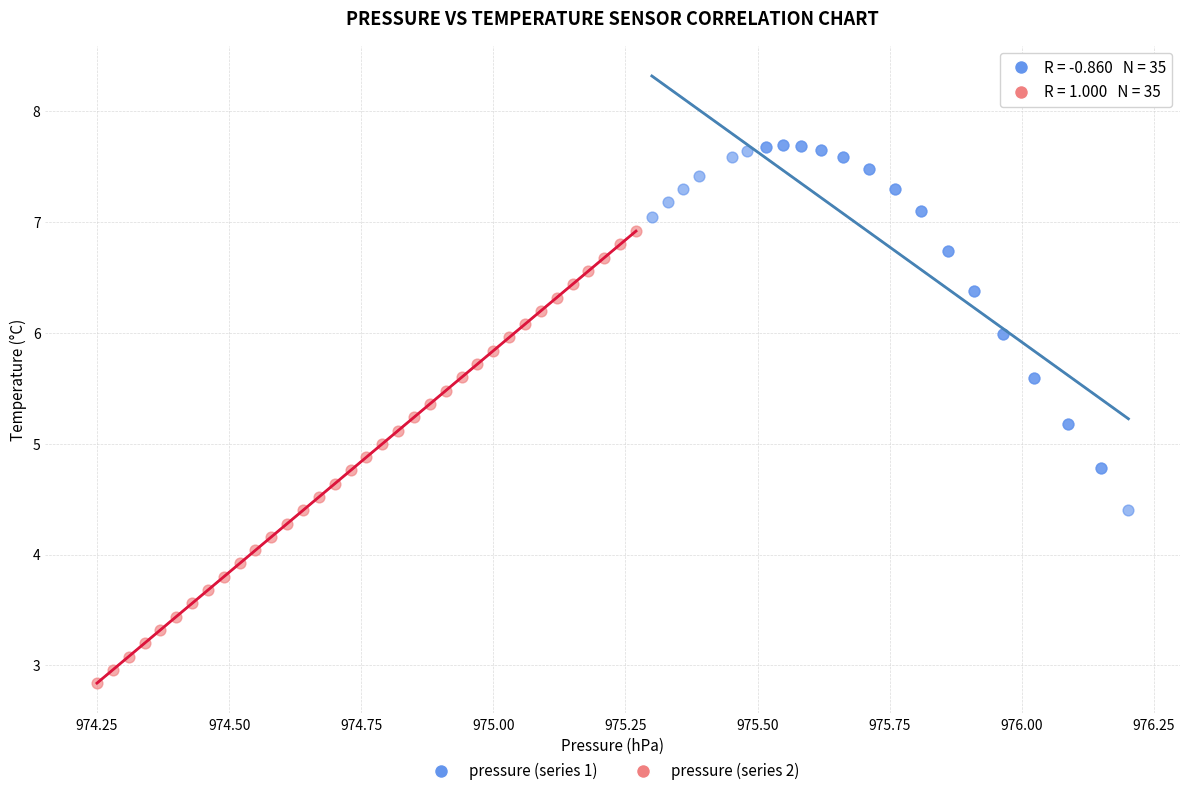

Which series has the largest Y range (max minus min)?

pressure (series 2)